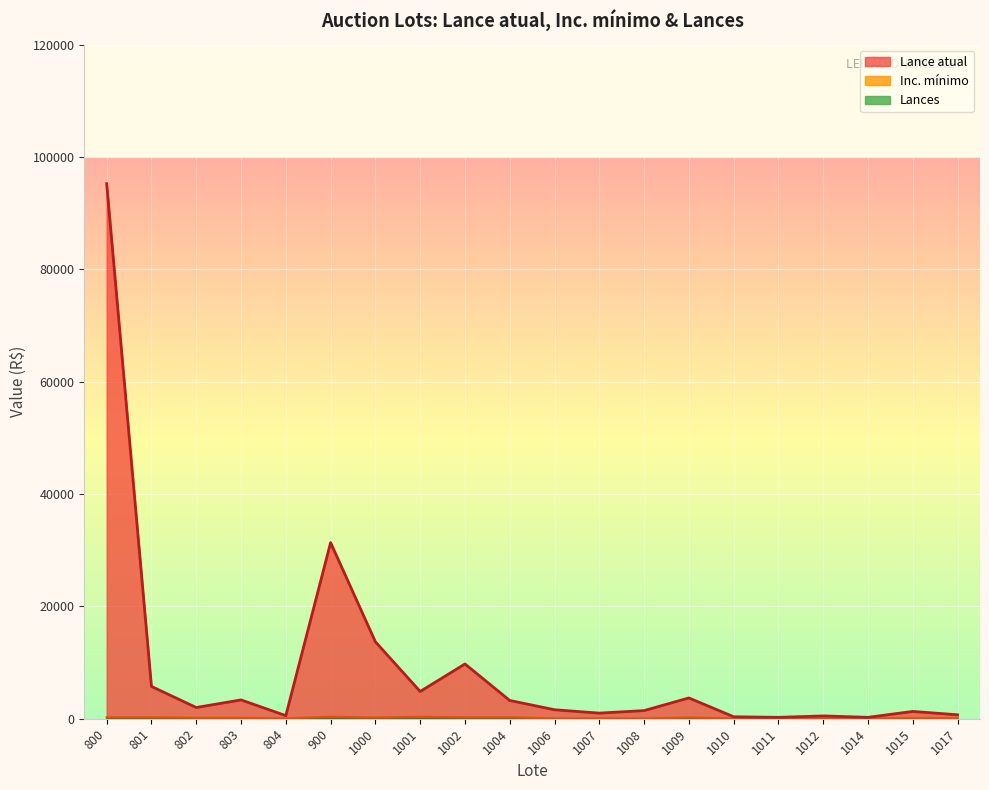

What is the smallest value displayed?

50